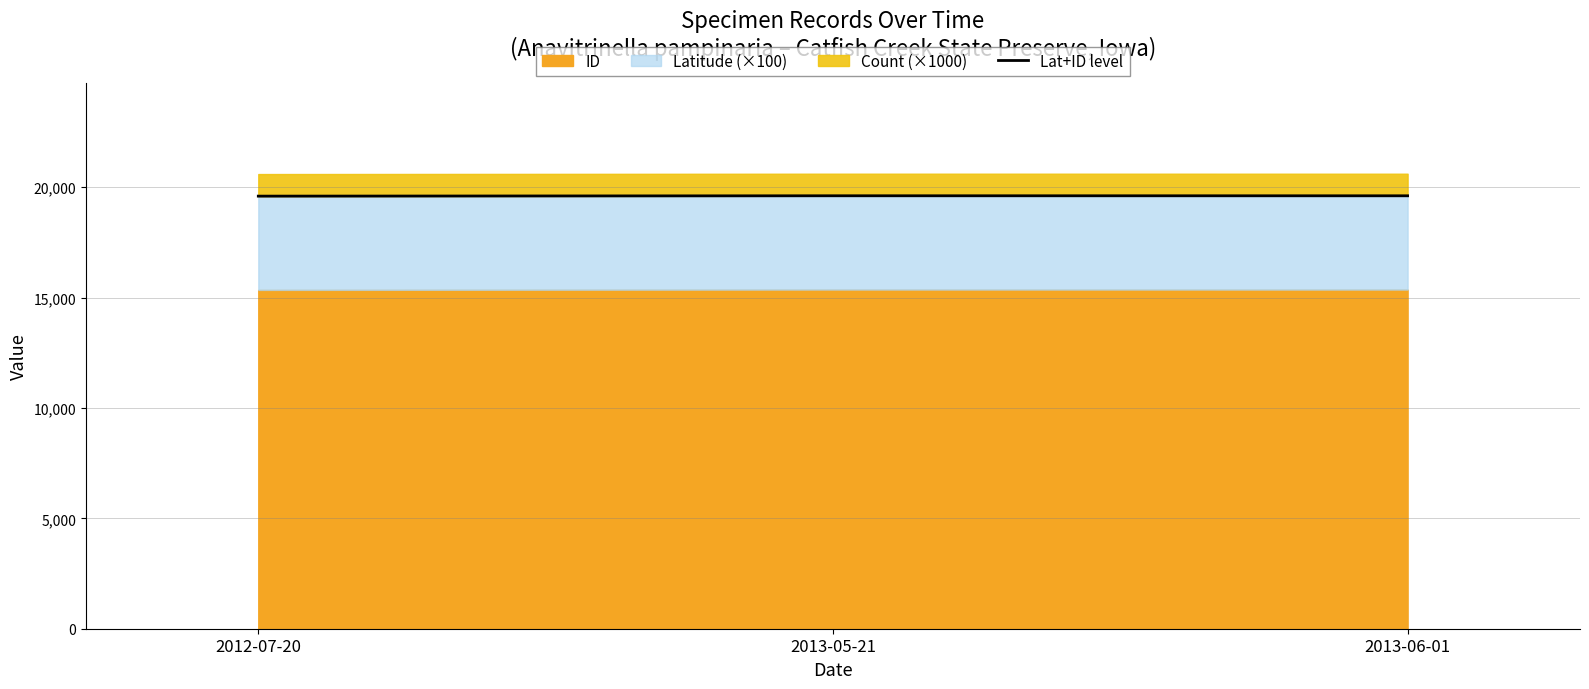

Reading left to right, list all the values displayed in this chart.

2012-07-20=19590.8	2013-05-21=19606.8	2013-06-01=19605.8